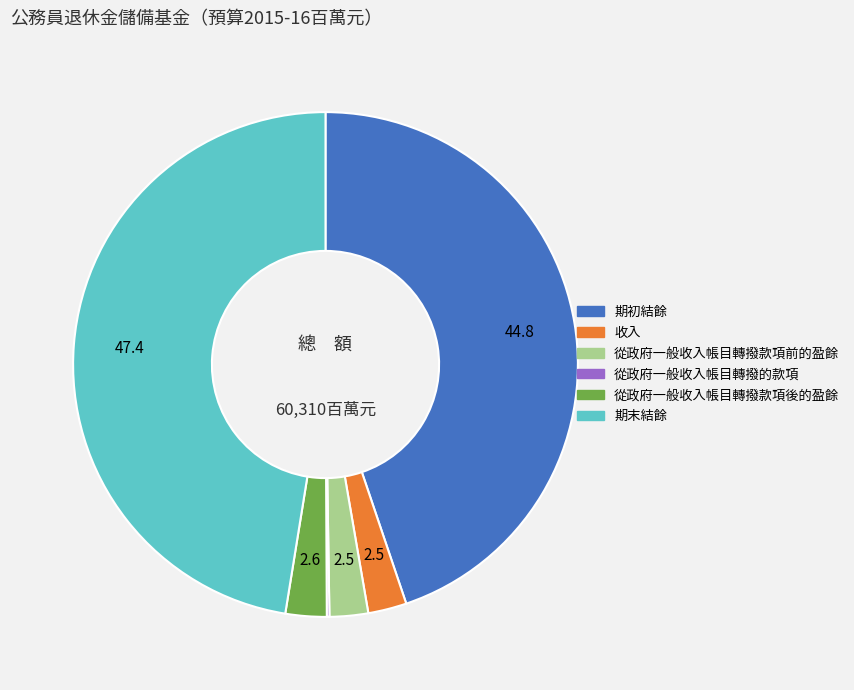

Is there any slice that represents more than half of the pie?

No